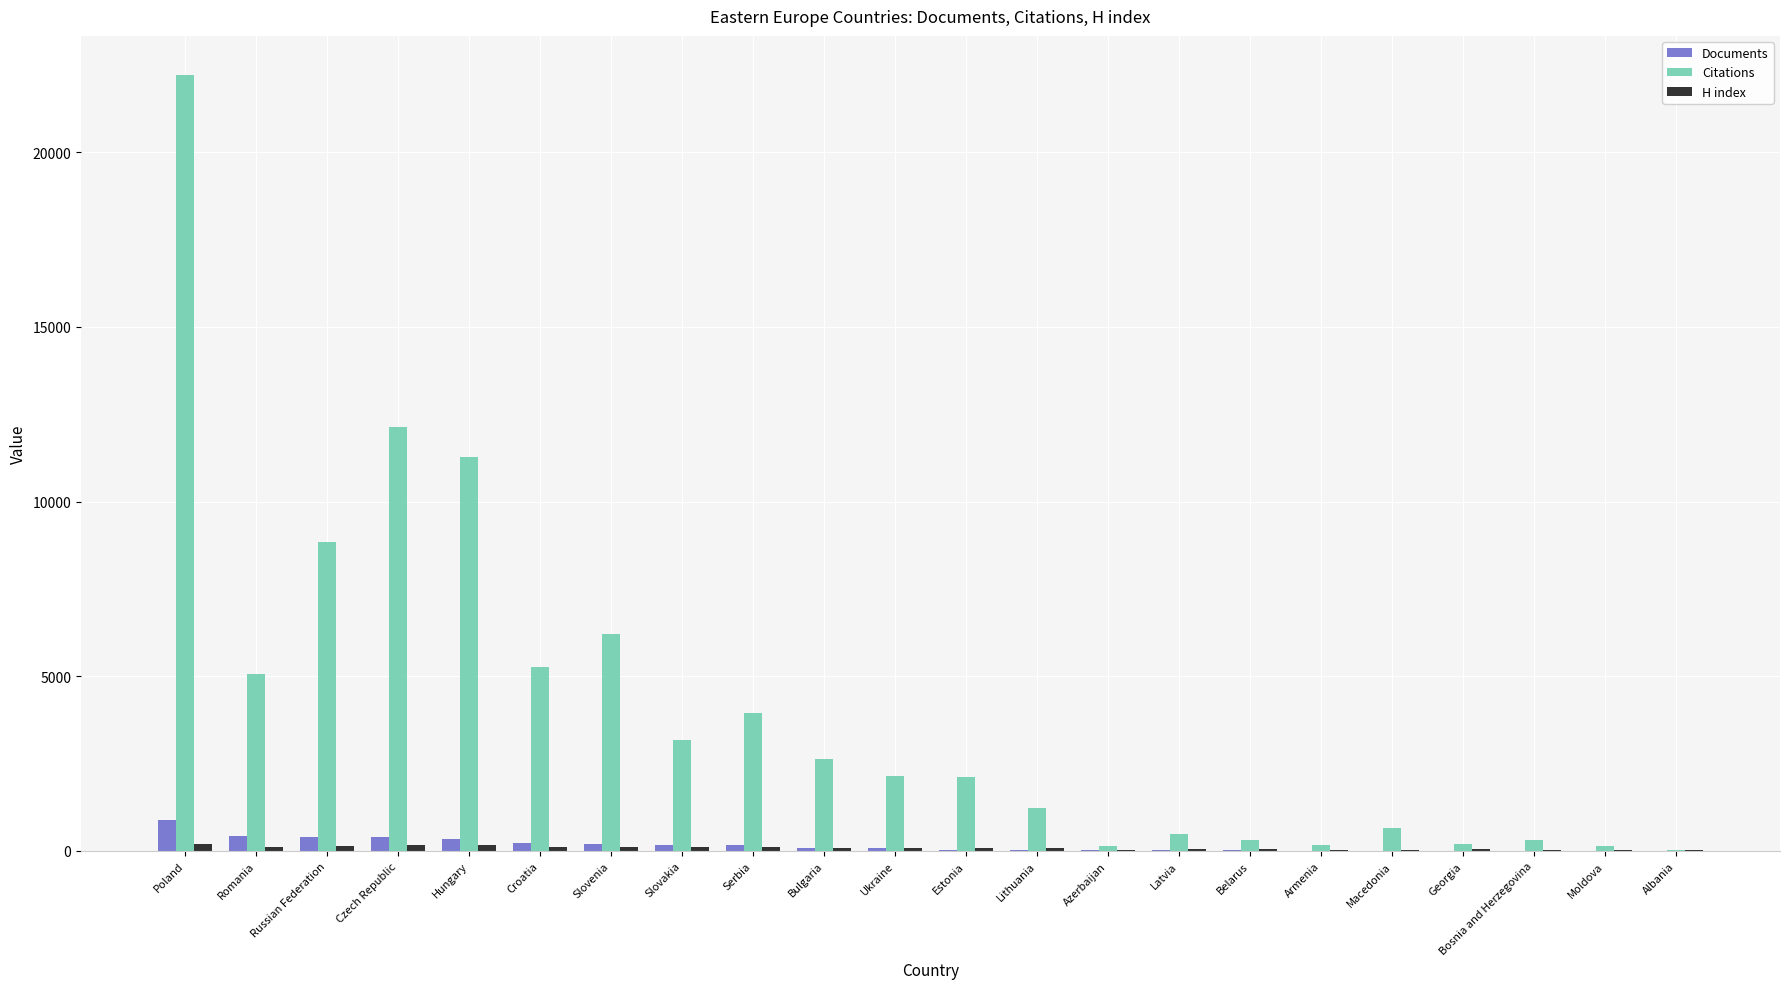

Between Slovakia and Bosnia and Herzegovina, which series saw the biggest shift?

Citations